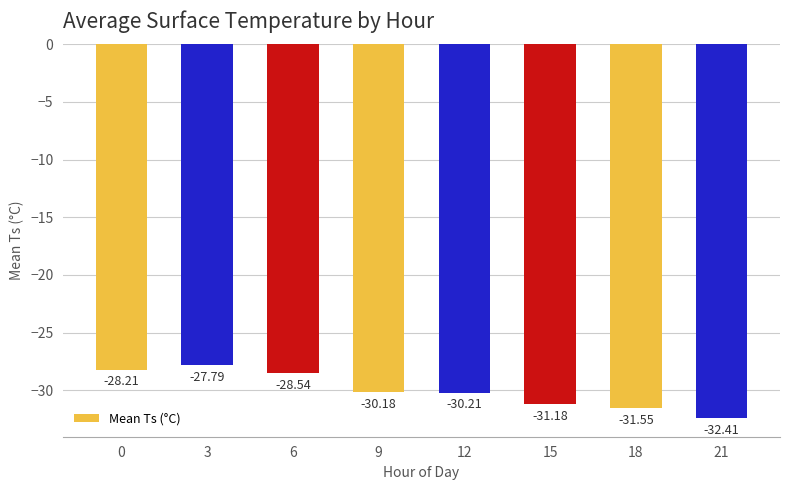

Count the number of data series in this chart.

1